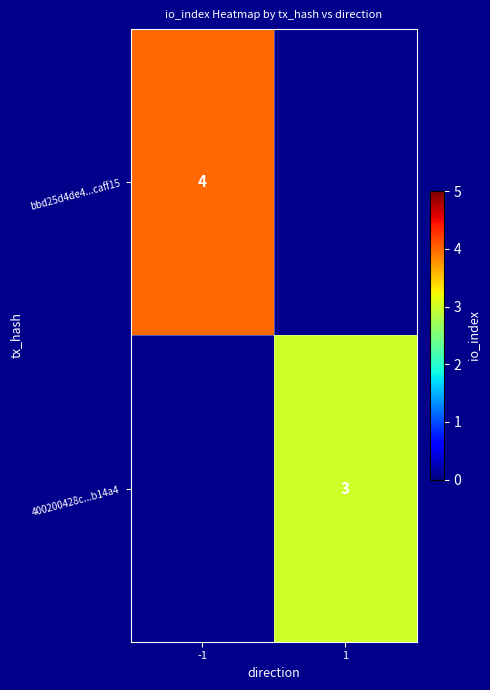

The value of bbd25d4de4...caff15 at -1 is 6. True or false?

False